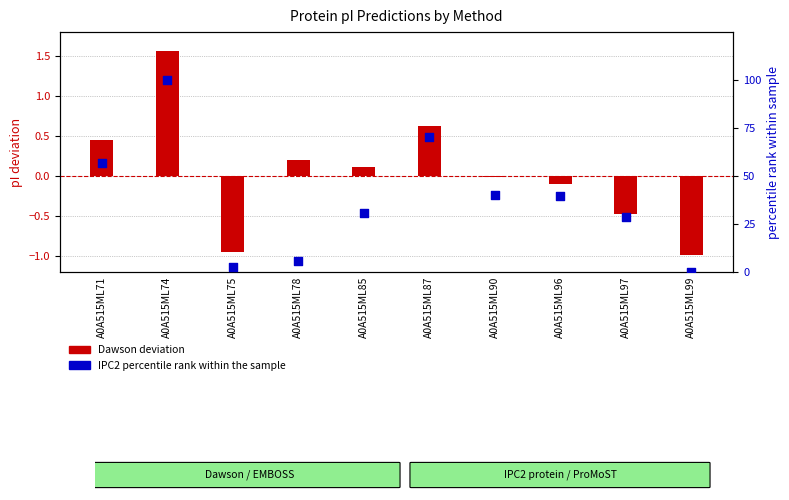

Which series contains the lowest Y value?

Dawson deviation